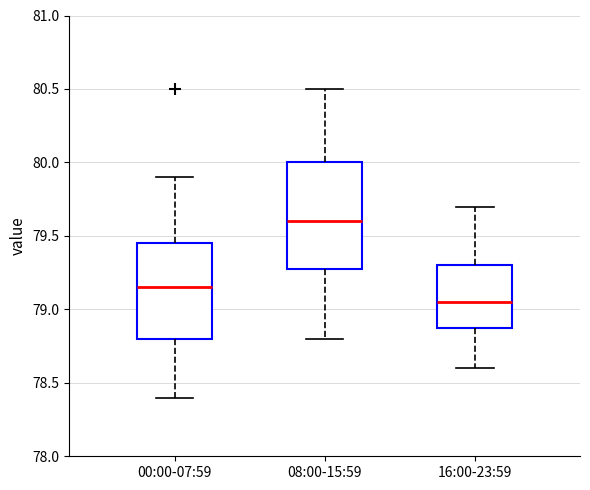

Reading left to right, read every box against the y-axis: the position of its median line, the range the box covers, and the ends of its whiskers. The values are not printed on the chart, so give them approximately, as read against the axis.

00:00-07:59: median 79.15, box 78.80 to 79.45, whiskers 78.40 to 79.90
08:00-15:59: median 79.60, box 79.30 to 80.00, whiskers 78.80 to 80.50
16:00-23:59: median 79.05, box 78.90 to 79.30, whiskers 78.60 to 79.70